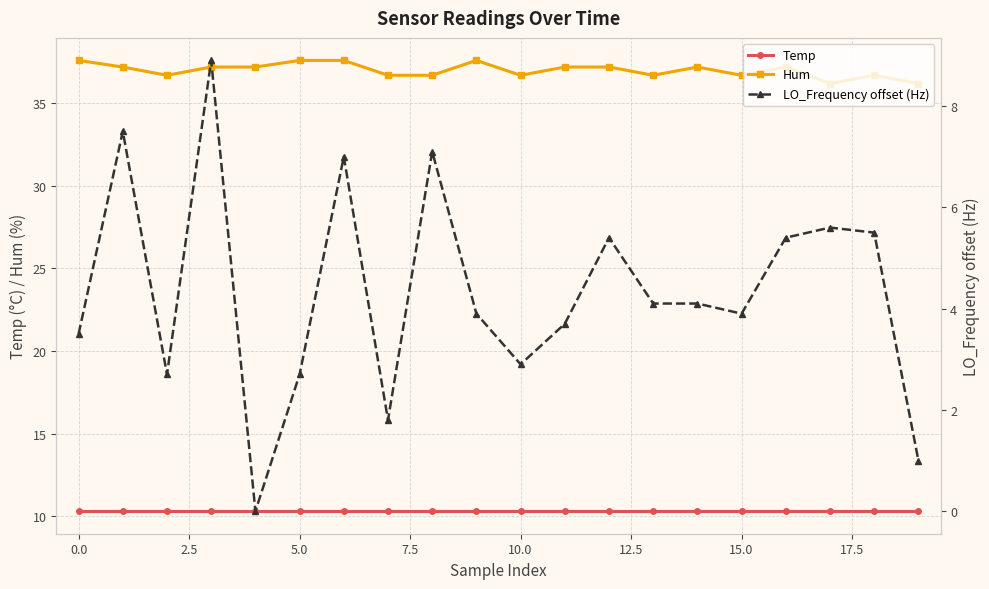

The value of Hum at 0.0 is 49.7. True or false?

False